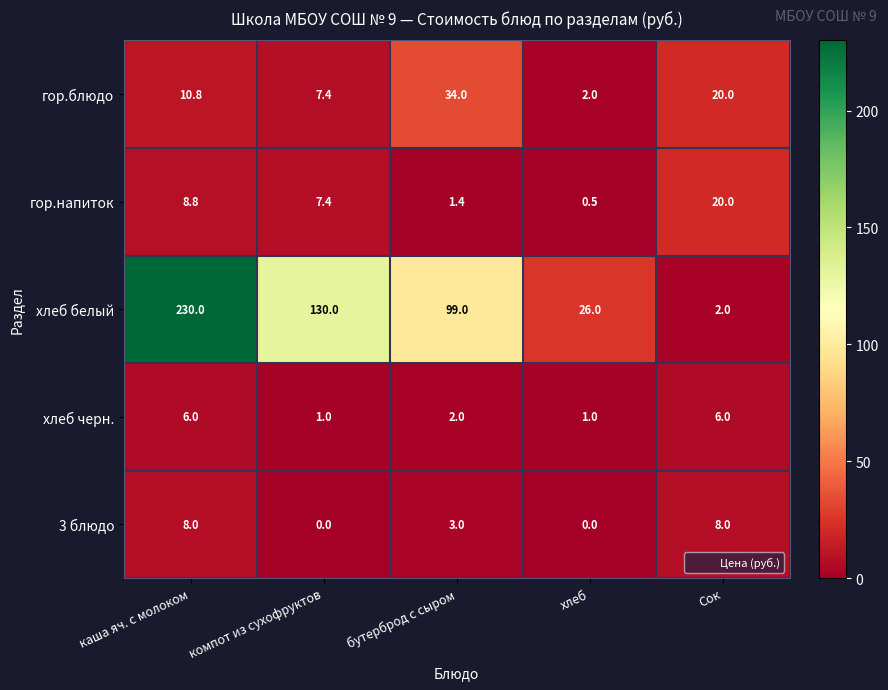

Which series has the widest spread of values?

хлеб белый